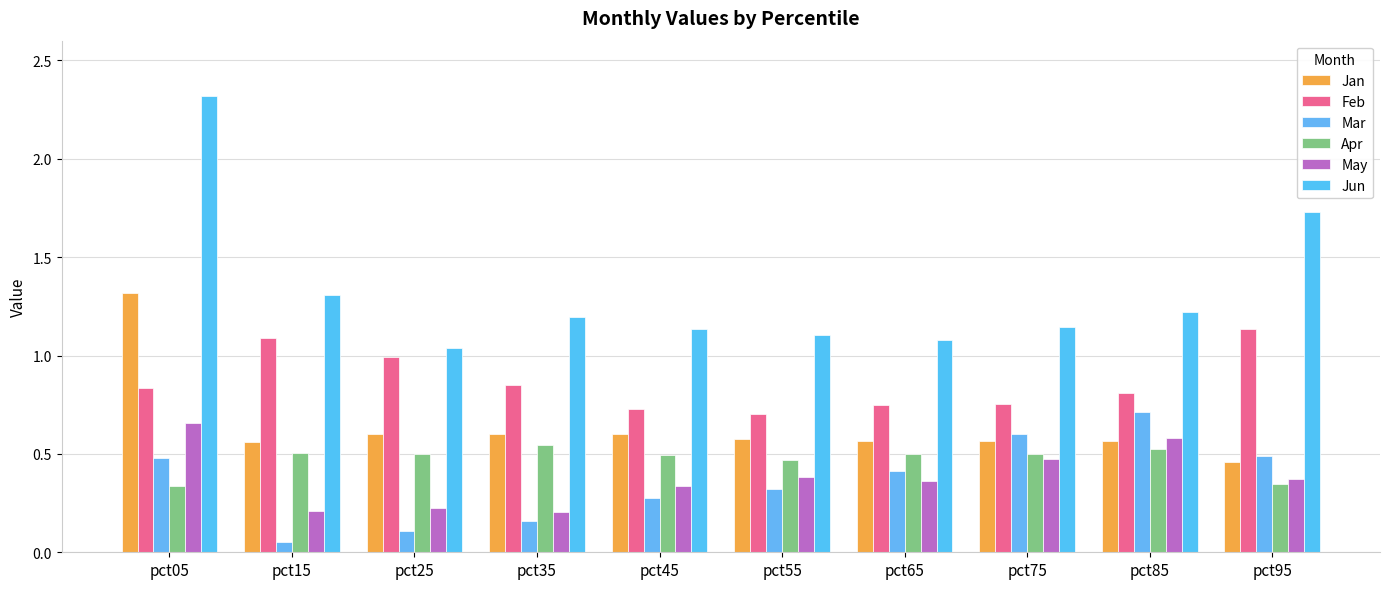

At how many categories does at least one series exceed 0?

10